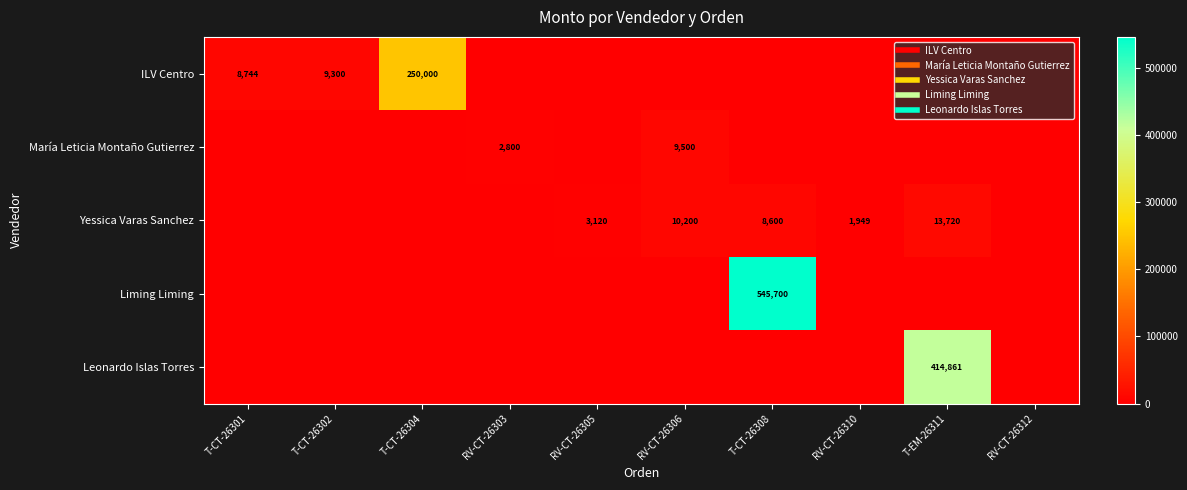

Between T-CT-26304 and T-CT-26308, which series saw the biggest shift?

Liming Liming